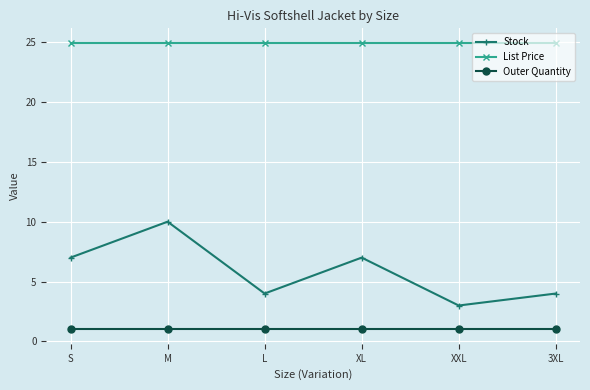

The List Price series shows 24.9 at S. True or false?

True